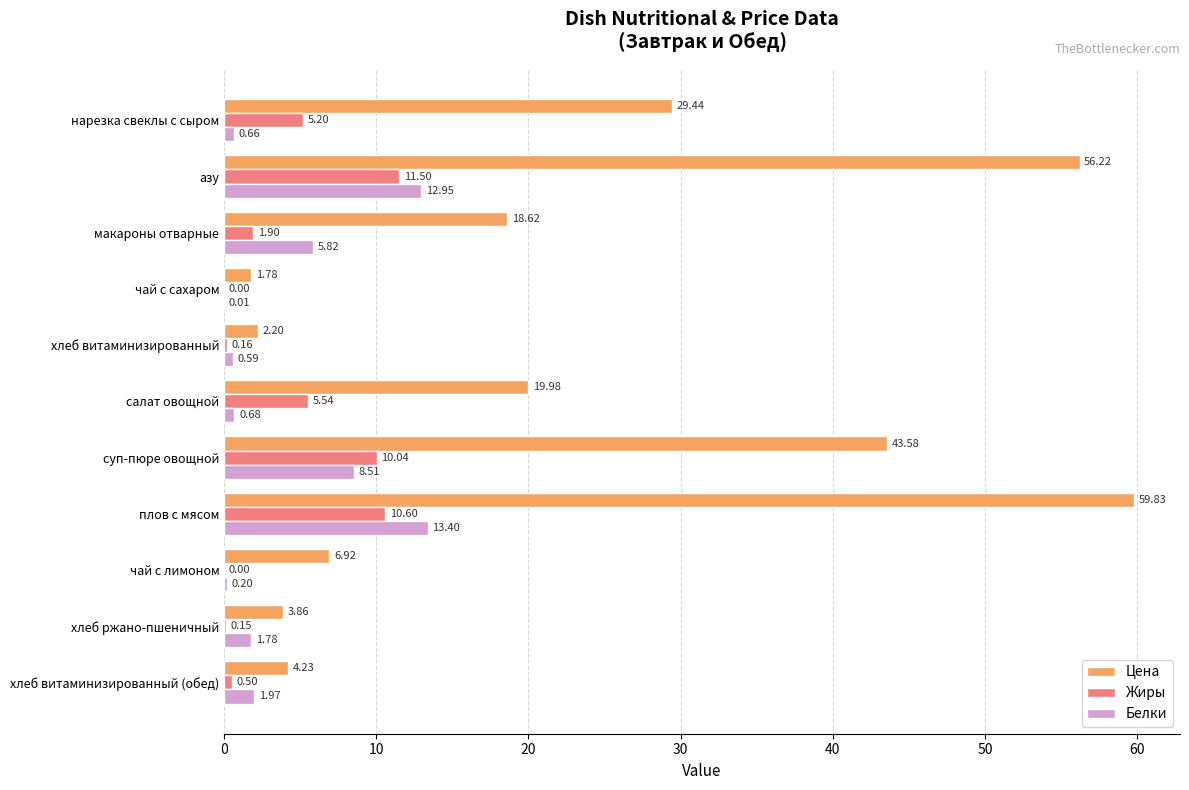

Which label corresponds to the largest value in the chart?

плов с мясом